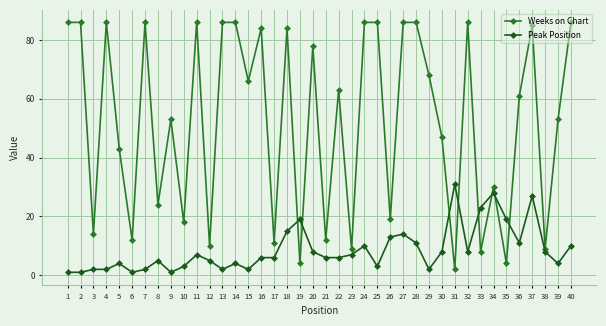

How many categories are shown in the chart?

40